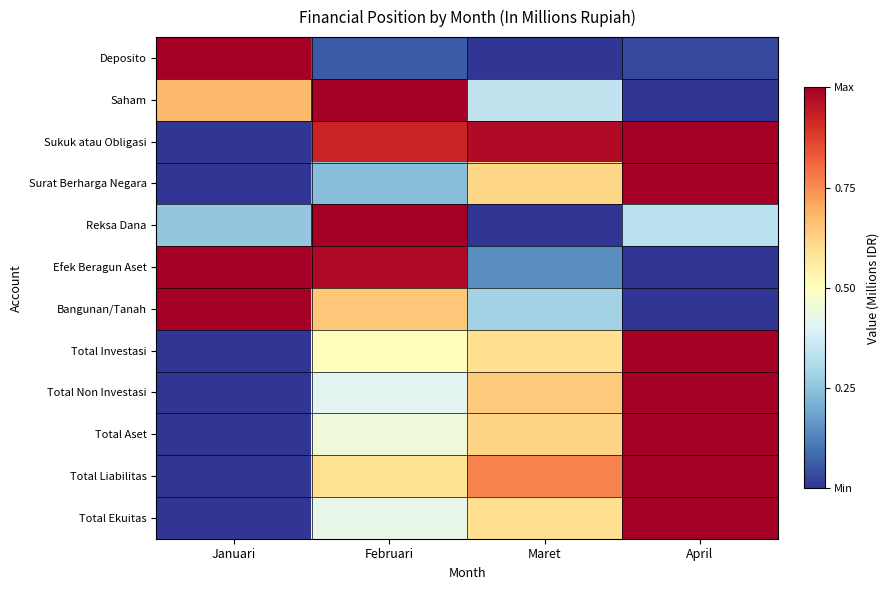

At which category is the sum across all series the highest?

April